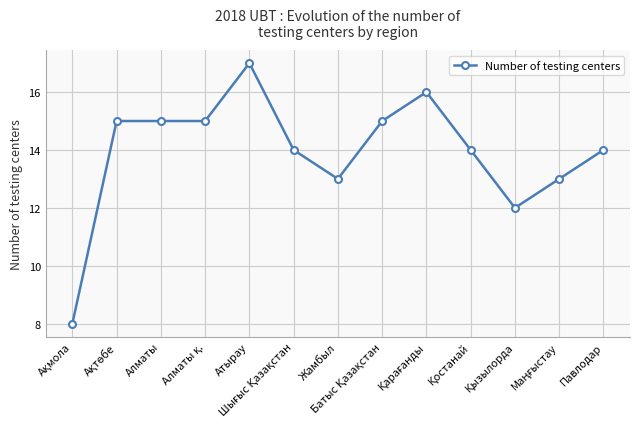

Reading right to left, extract all data points from this chart.

14	13	12	14	16	15	13	14	17	15	15	15	8